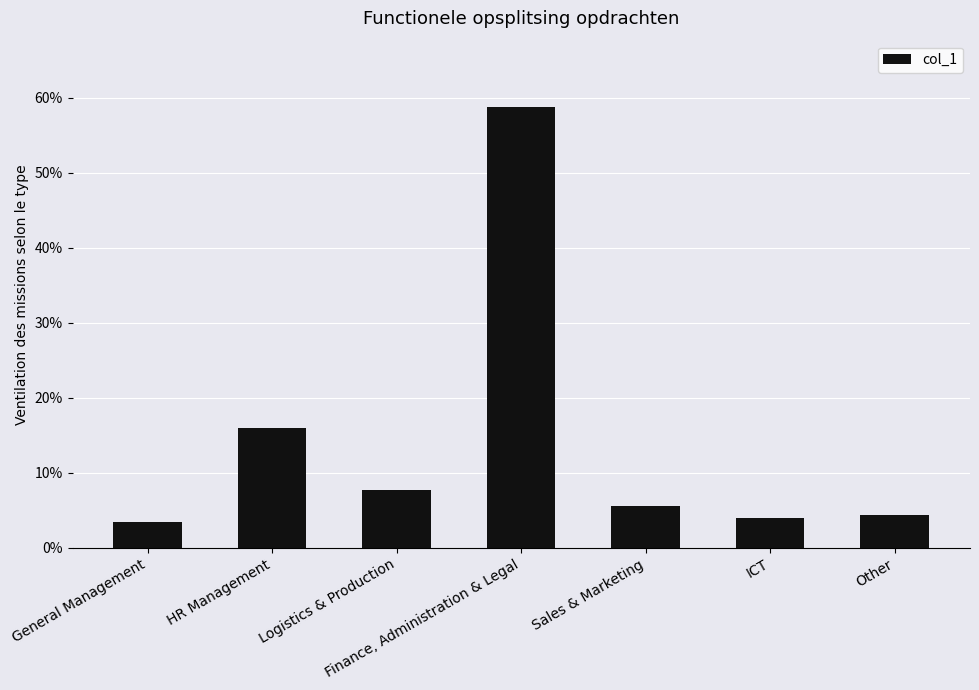

Rank the categories by value from lowest to highest.

General Management, ICT, Other, Sales & Marketing, Logistics & Production, HR Management, Finance, Administration & Legal